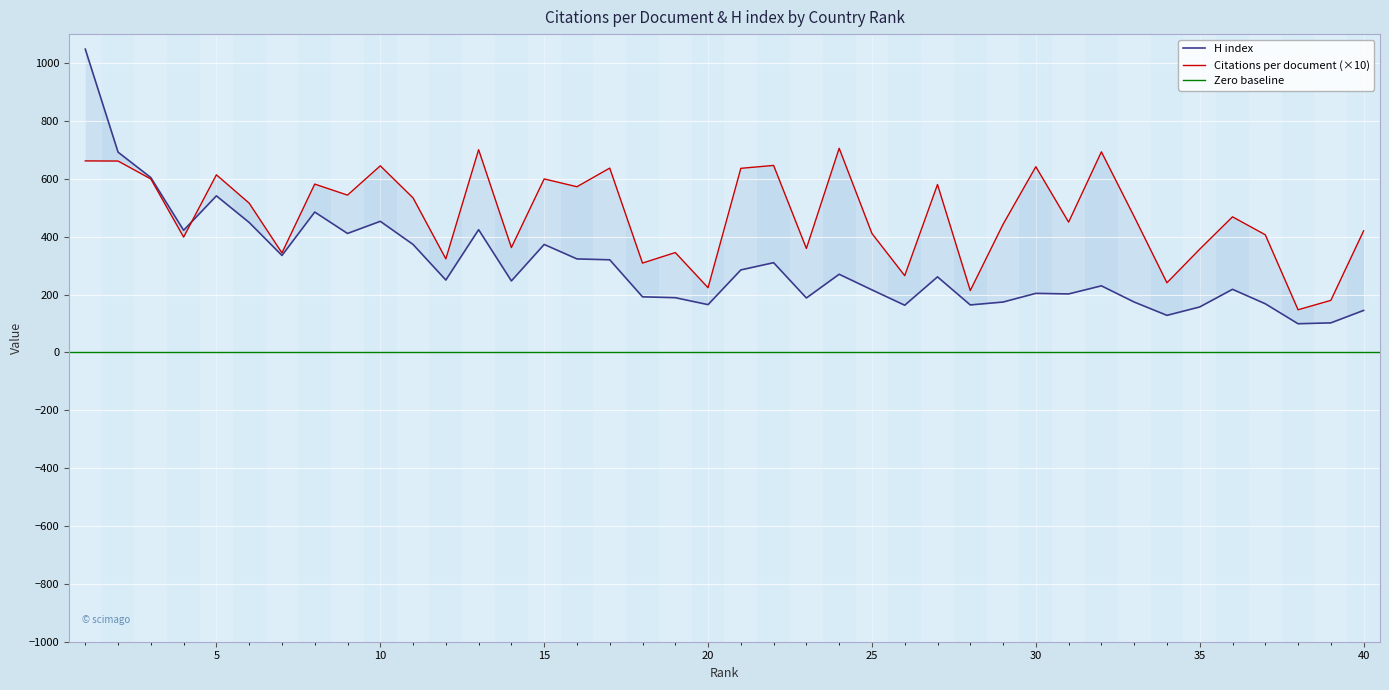

Does the chart display data point markers on the line(s)?

No